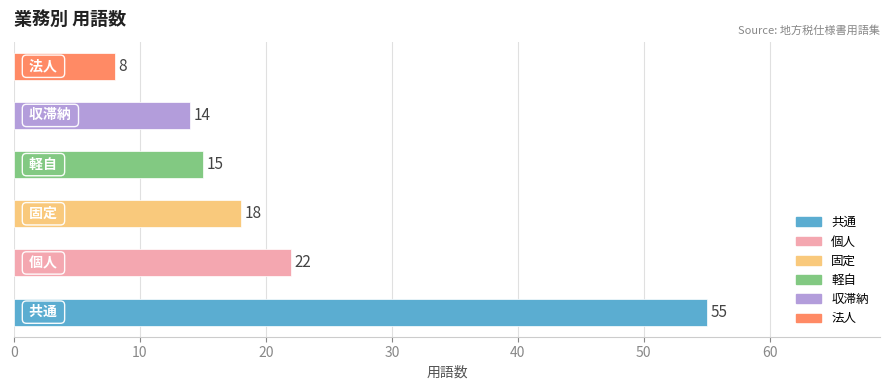

What is the difference between the second highest and minimum values?

14